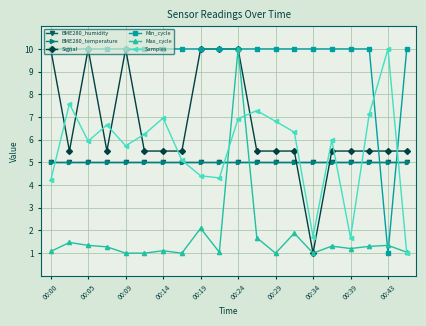

Does the chart have visible grid lines?

Yes